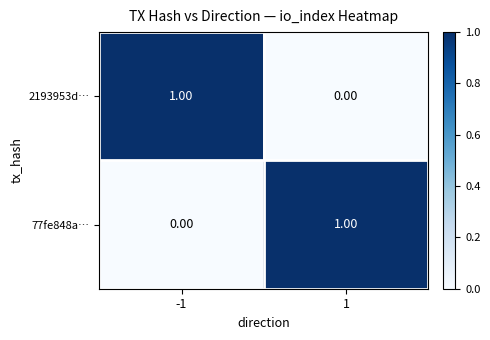

Rank the series at 1 from highest to lowest value.

77fe848a…, 2193953d…